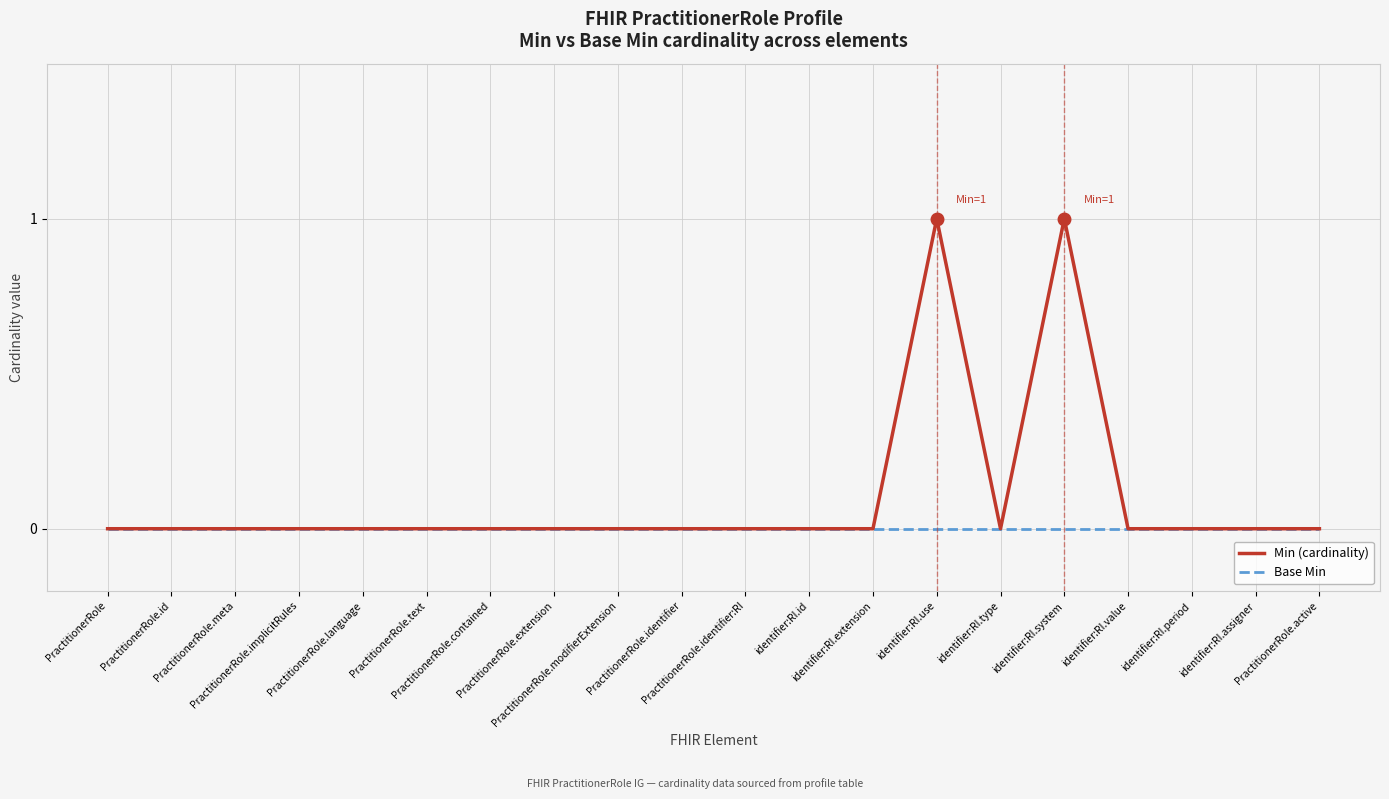

What position from the right is PractitionerRole.id?

19